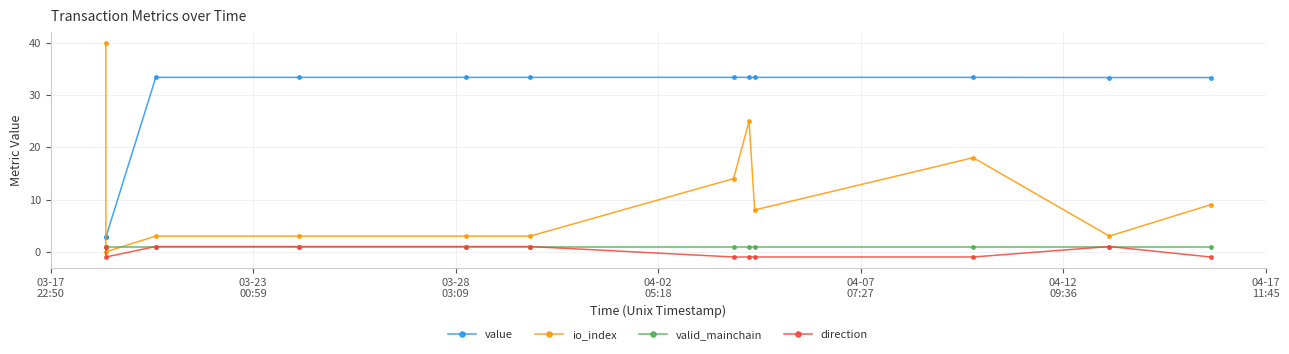

True or false: valid_mainchain and value cross at least once.

False